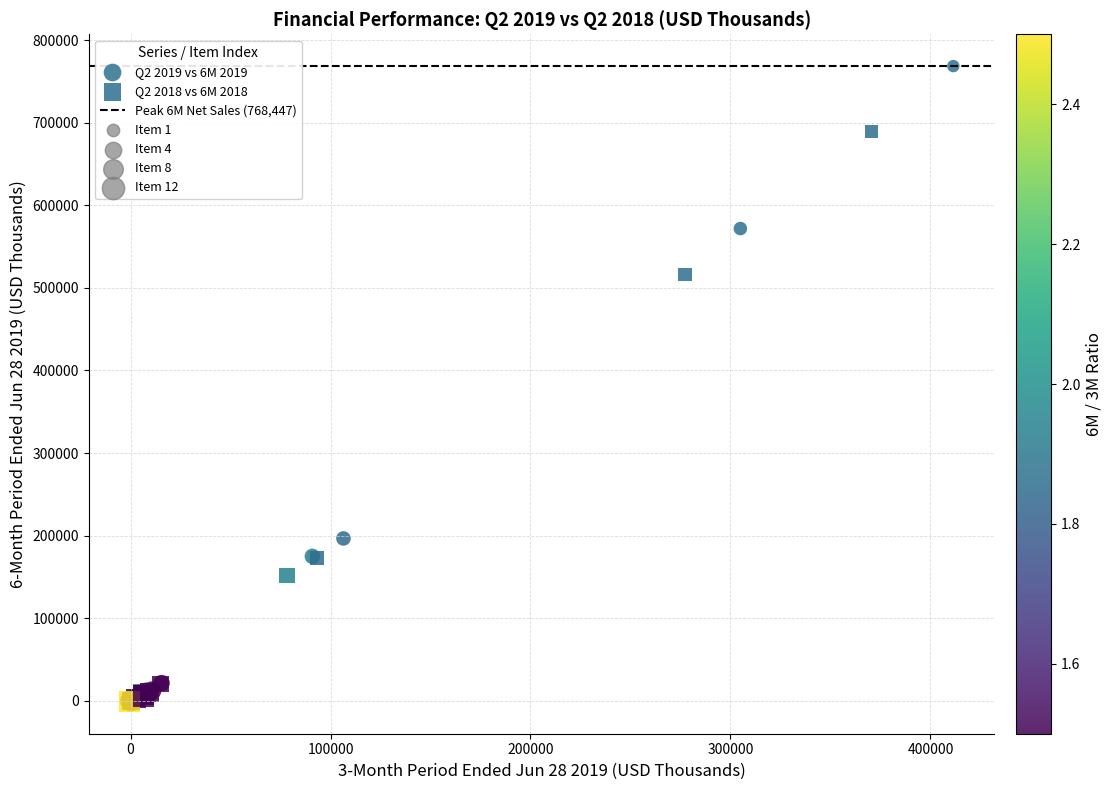

Which series has the widest spread of Y values?

Q2 2019 vs 6M 2019